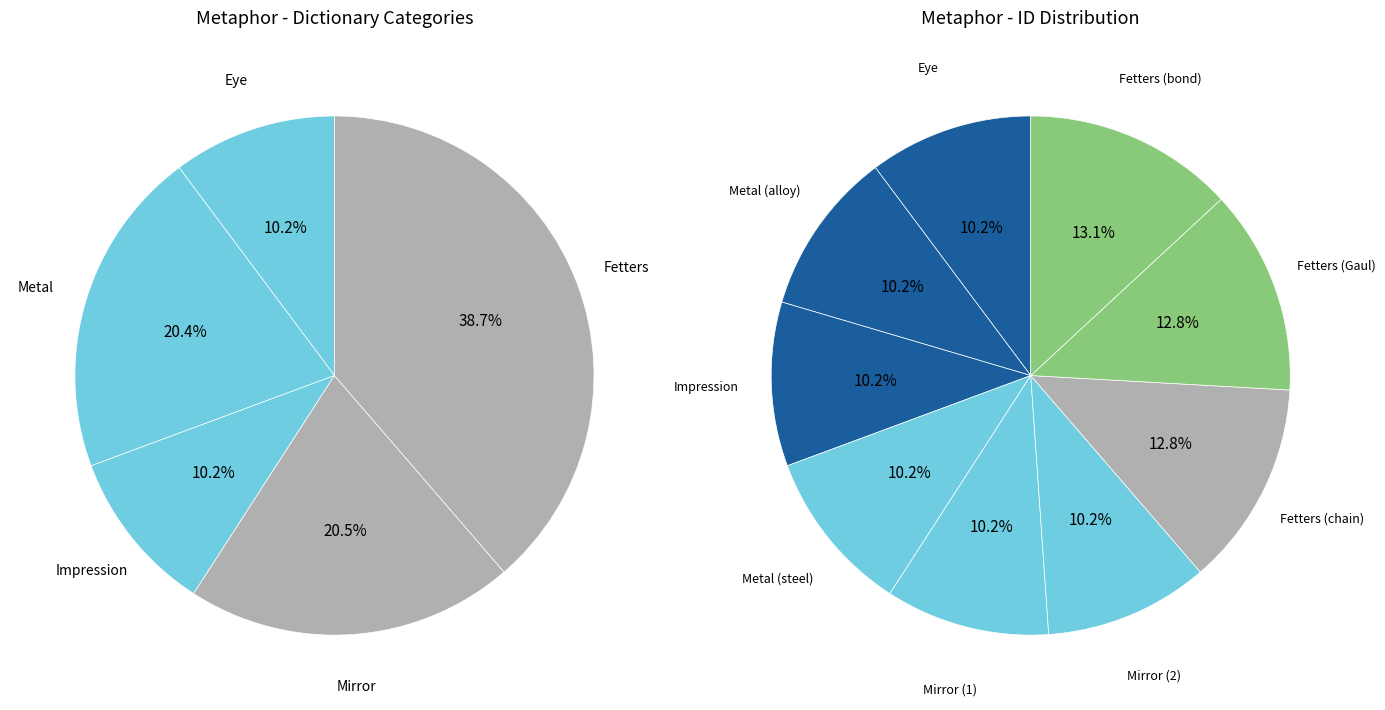

Is the sum of Eye and Mirror (1) greater than half?

No